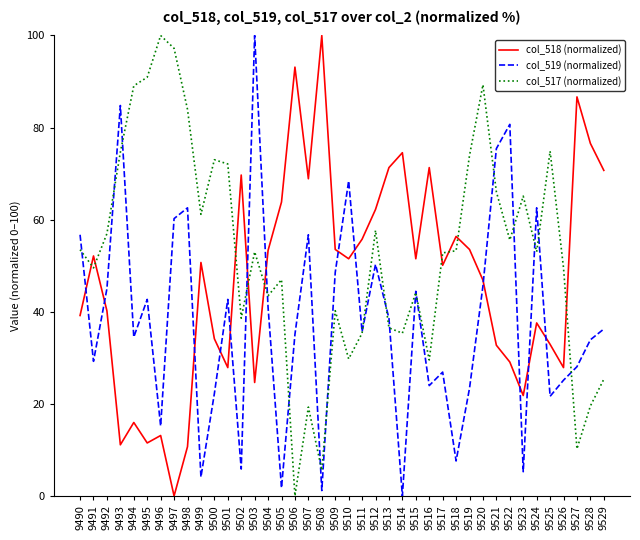

What is the sum of all col_519 (normalized) values?

1524.0